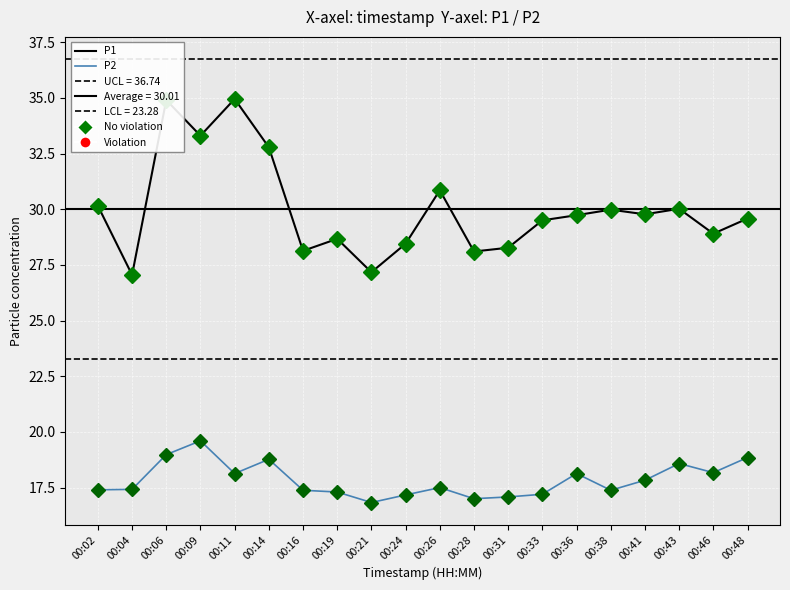

What is the value of the P1 point at the 3rd from the left?

34.9